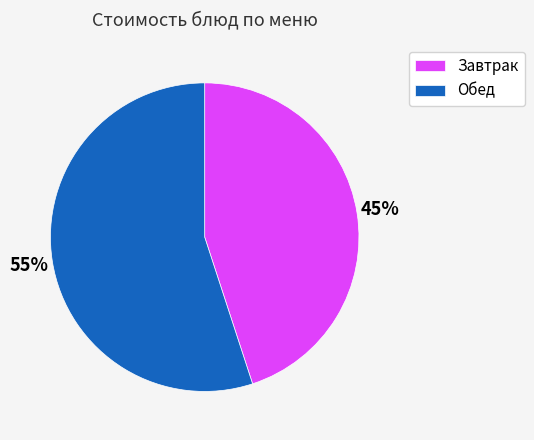

To the nearest percent, what is the combined percentage of Обед and Завтрак?

100%